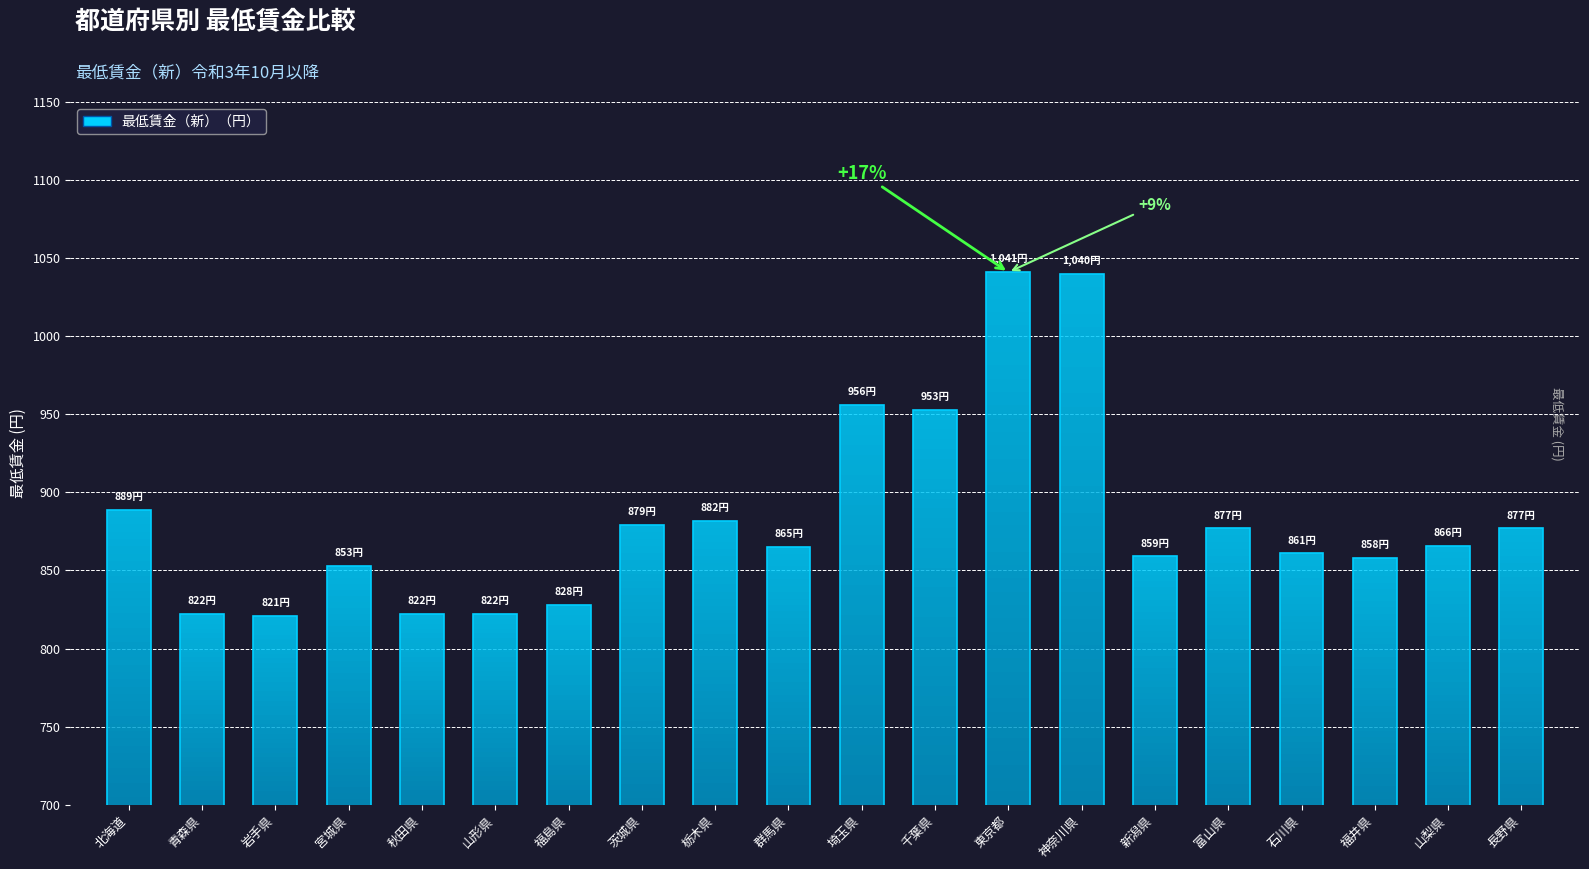

True or false: the data shows 324 at 宮城県.

False